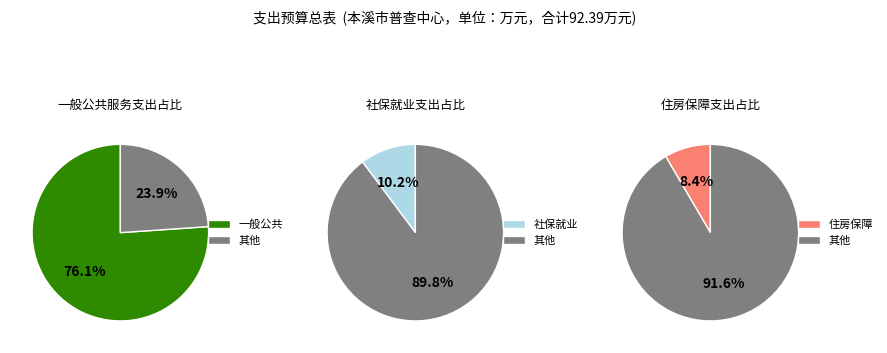

Is the sum of 社会保障和就业支出 and 卫生健康支出 greater than half?

No